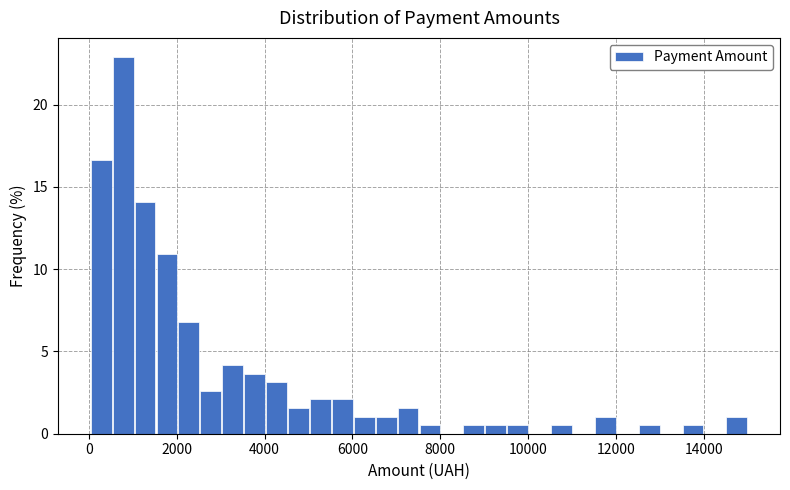

Around what value on the x-axis is the tallest bar? Give the approximate position of its centre, as read against the axis.

800